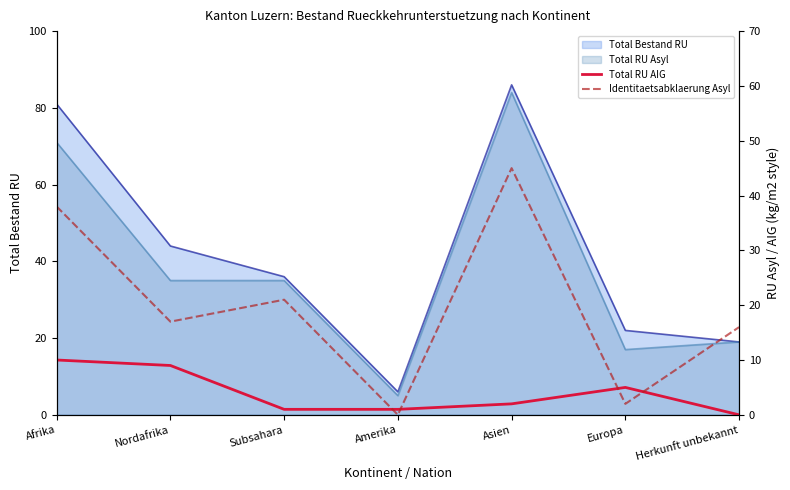

Is it true that Identitaetsabklaerung Asyl equals 16 at Herkunft unbekannt?

True